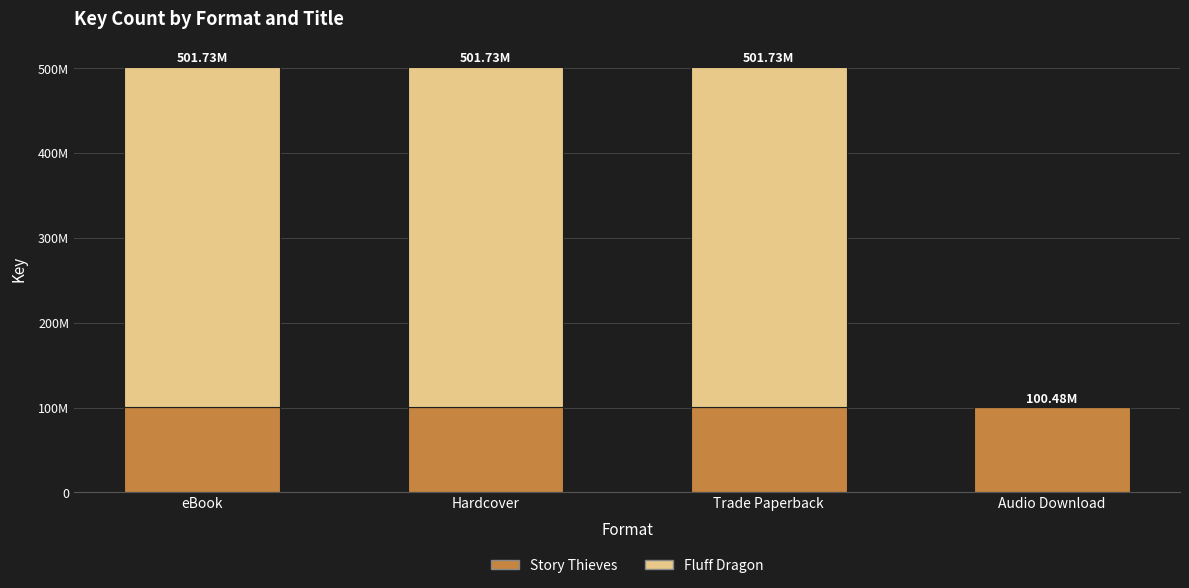

What is the label of the 1st bar from the right?

Audio Download